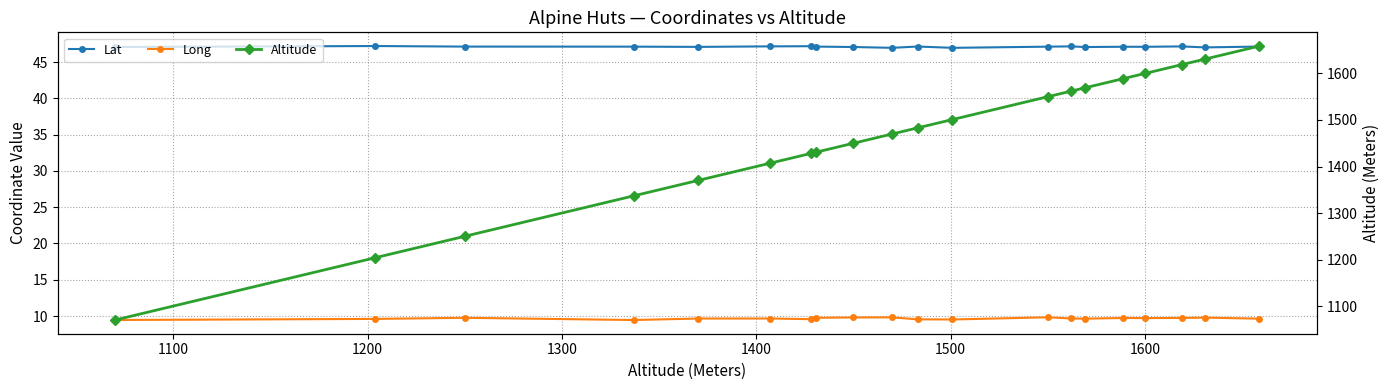

Does the chart display data point markers on the line(s)?

Yes